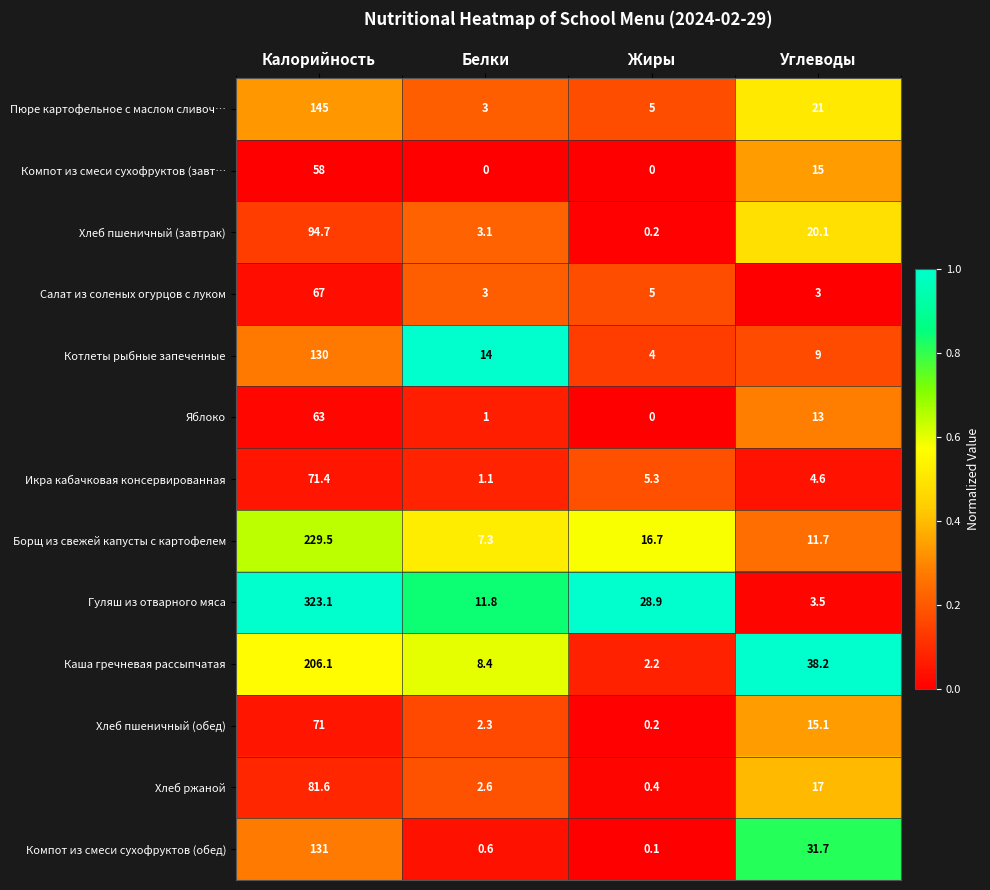

How many Компот из смеси сухофруктов (завт… values are between 0 and 58?

4